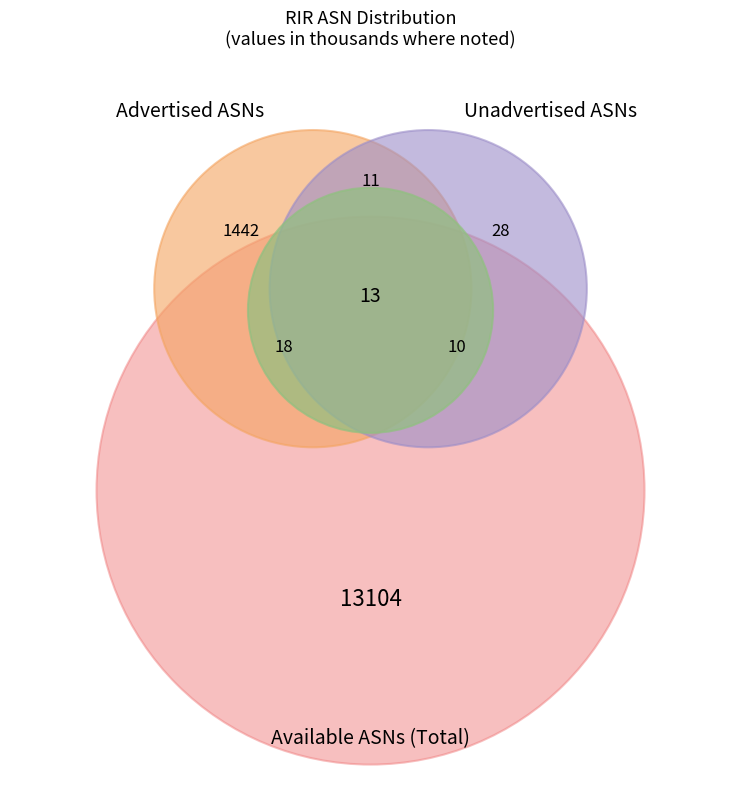

To the nearest percent, what is the average slice percentage?

20%